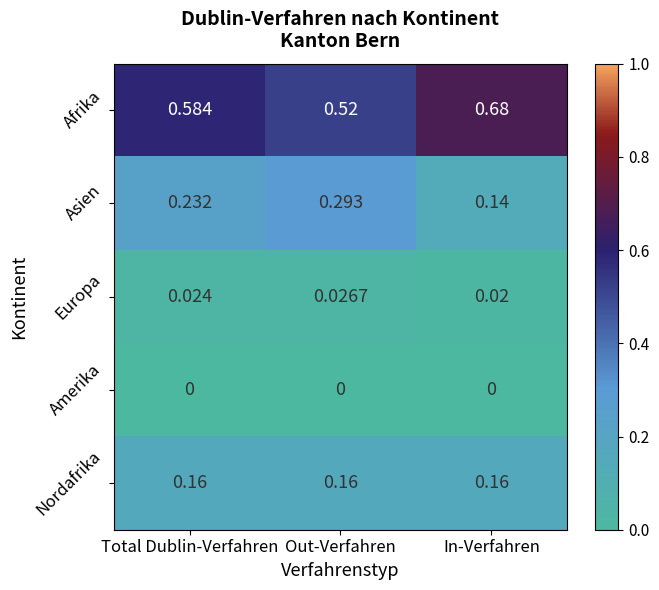

Which series has the widest spread of values?

Afrika